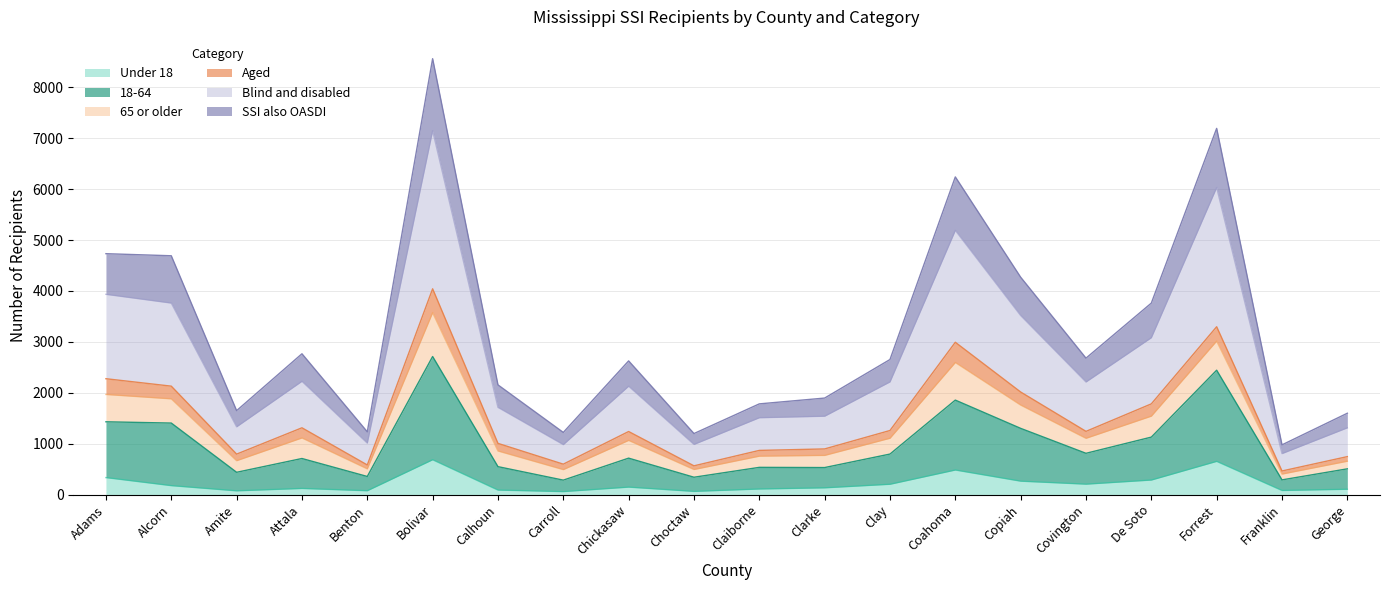

At which category is the sum across all series the highest?

Bolivar